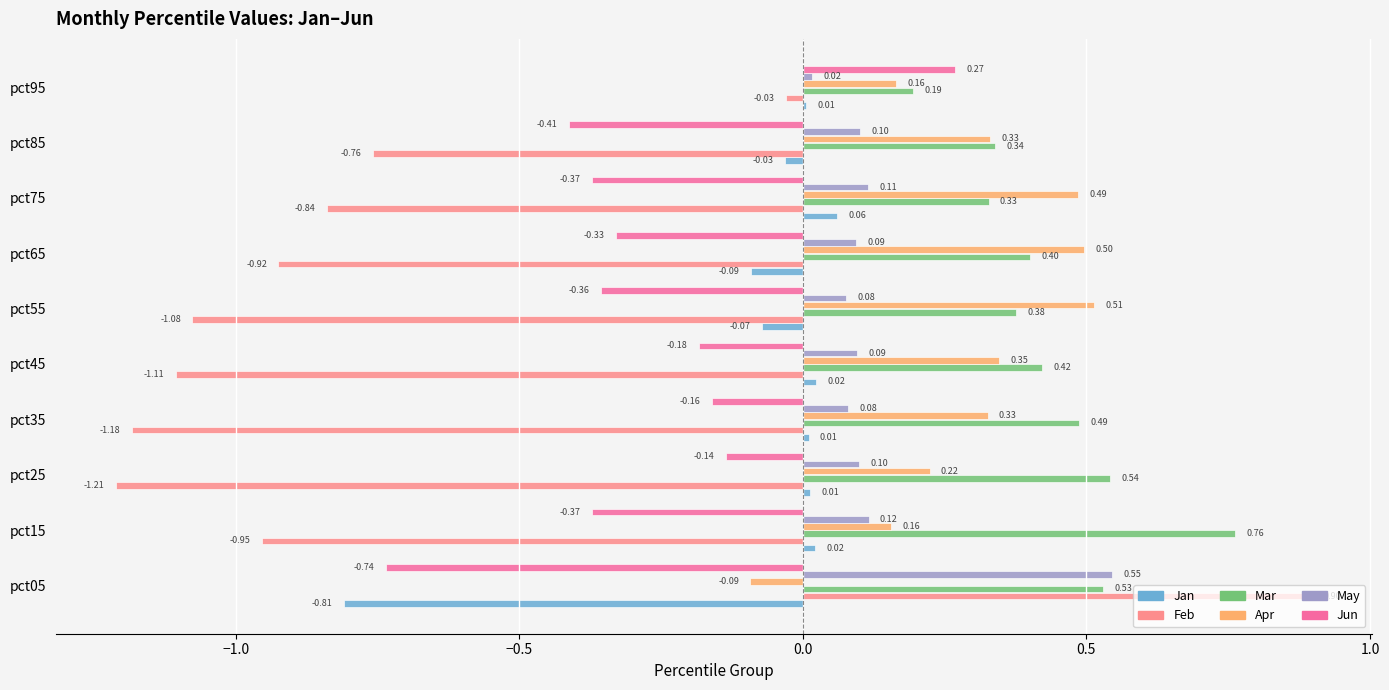

Which series changed the most between pct45 and pct55?

Jun